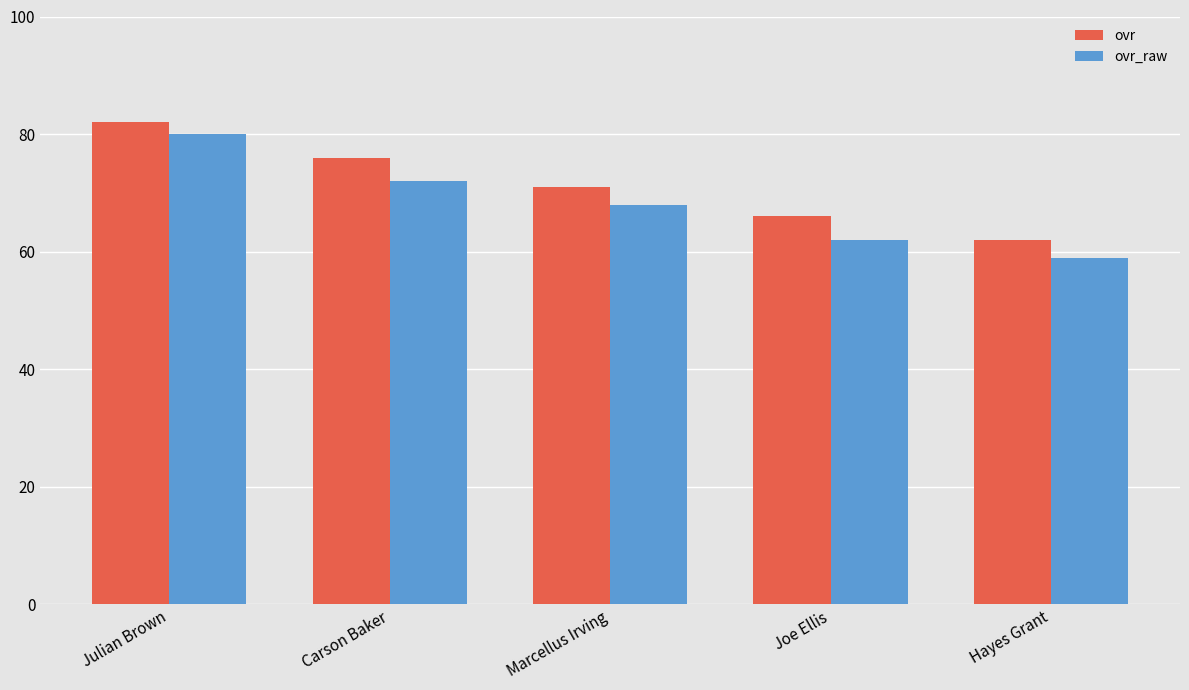

Are the bars horizontal?

No